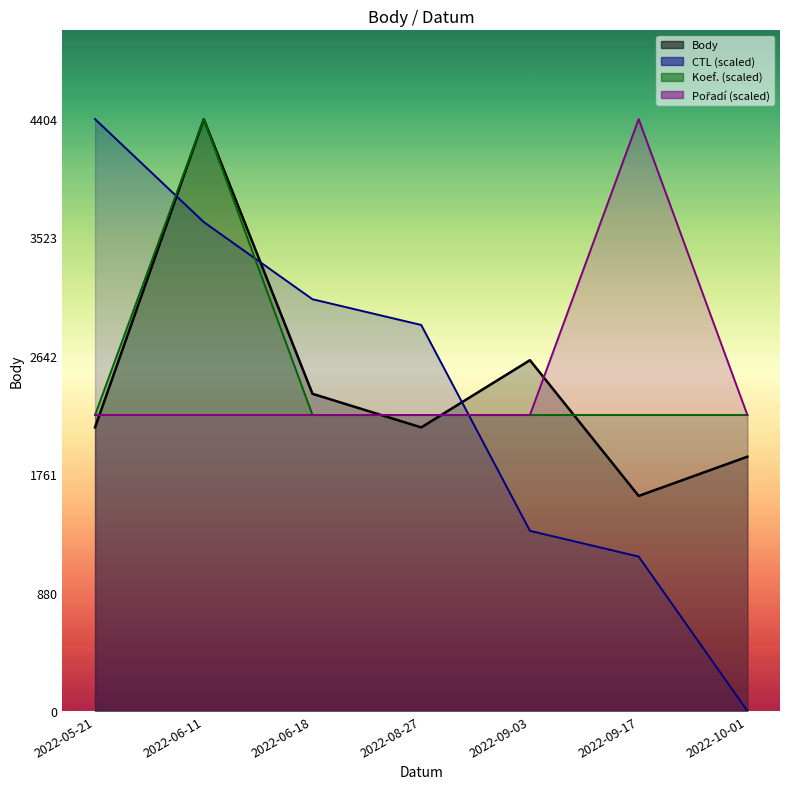

Rank the series by their maximum value, from highest to lowest.

Body, CTL, Koef., Pořadí